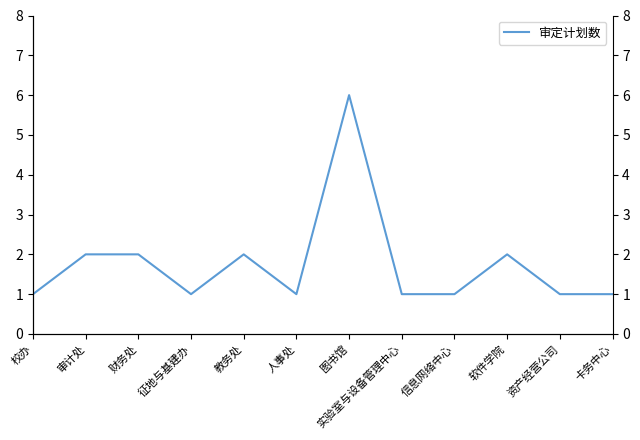

The chart shows a value of 2 at 人事处. True or false?

False